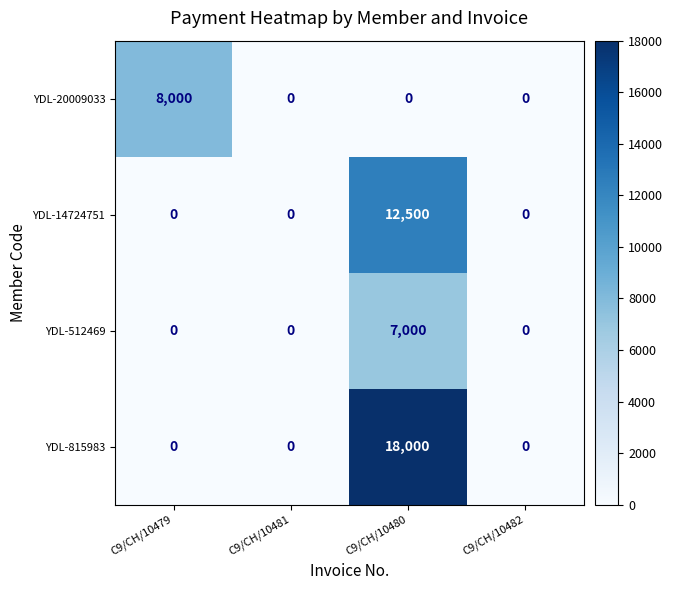

What is the spread (max minus min) of values at C9/CH/10479?

8000